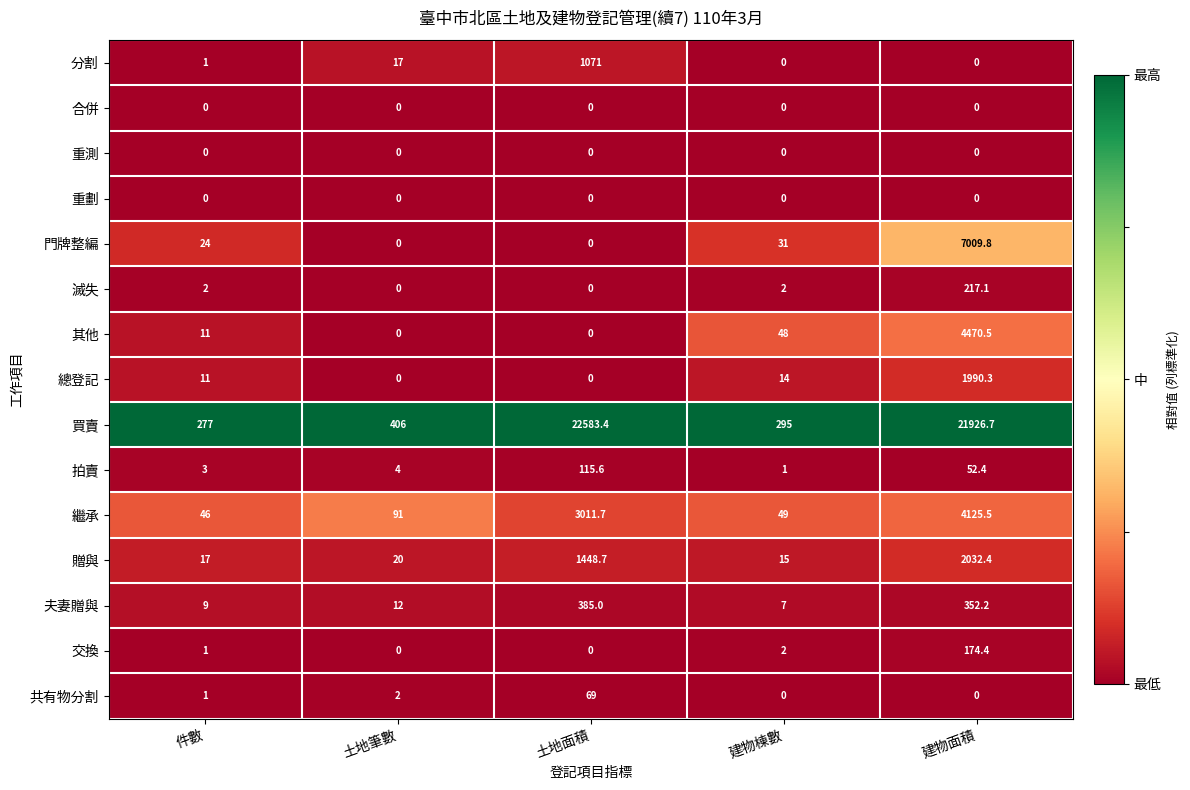

What is the greatest value displayed?

22583.4